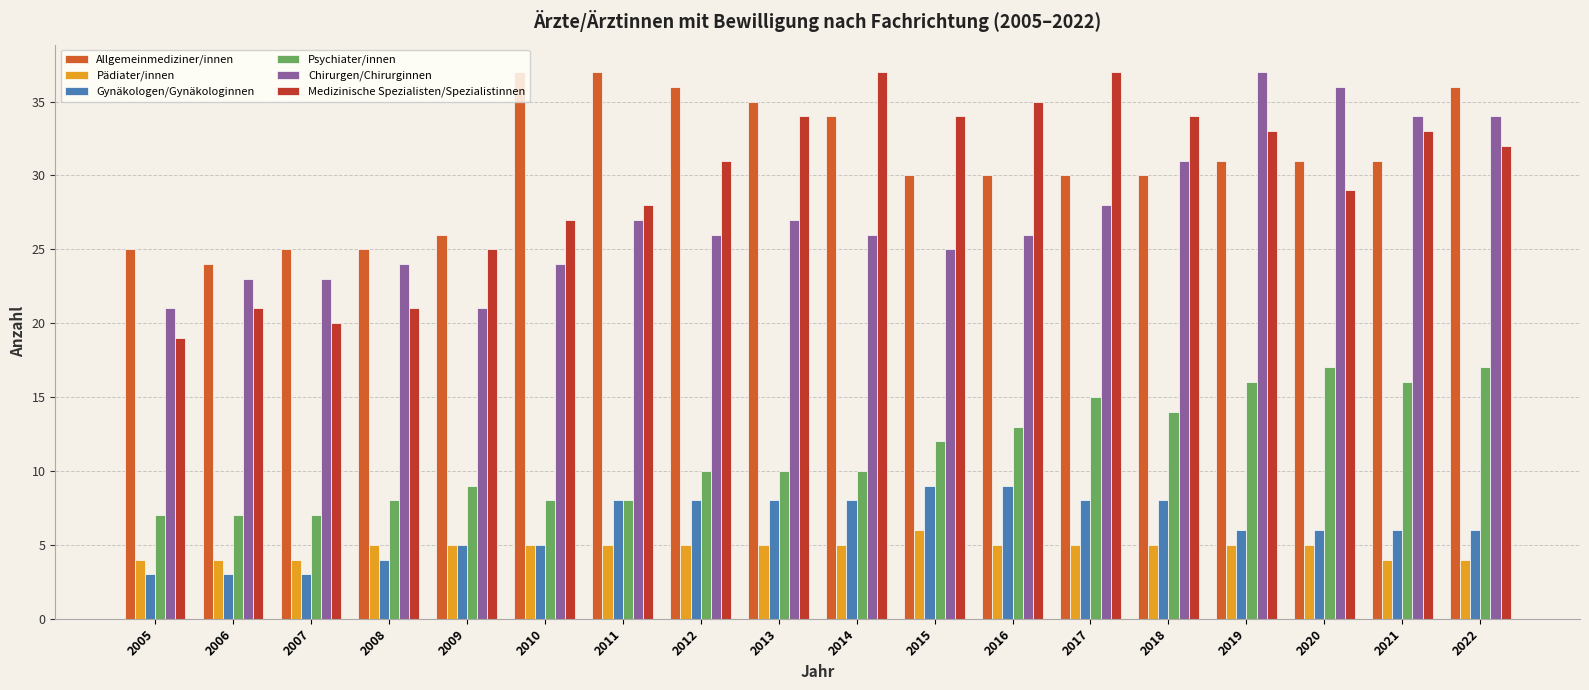

What is the average value of the Gynäkologen/Gynäkologinnen series?

6